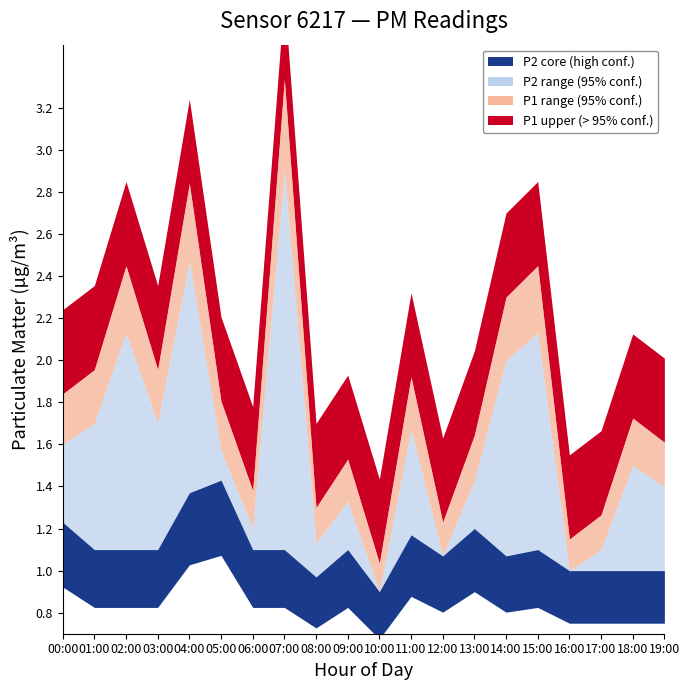

Is it true that P1 equals 0.4 at 03:00?

False